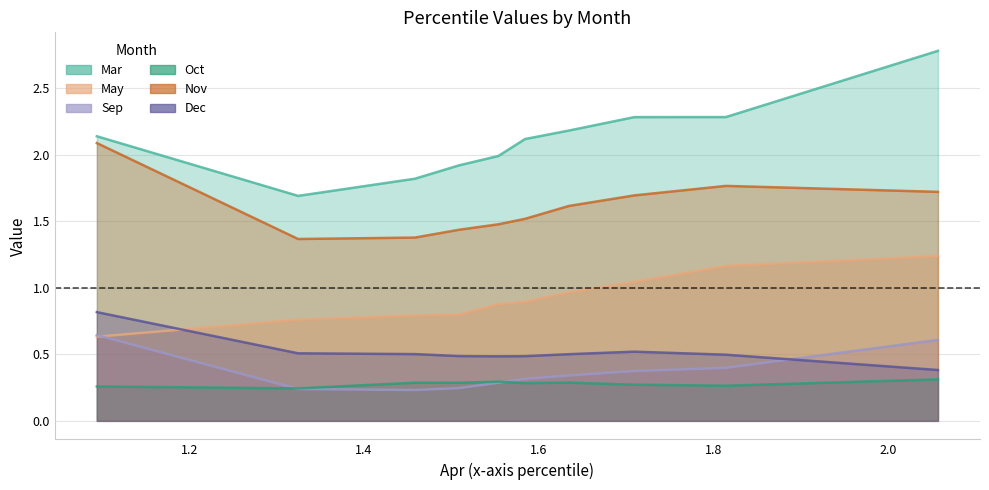

At which label does May reach its peak?

pct95